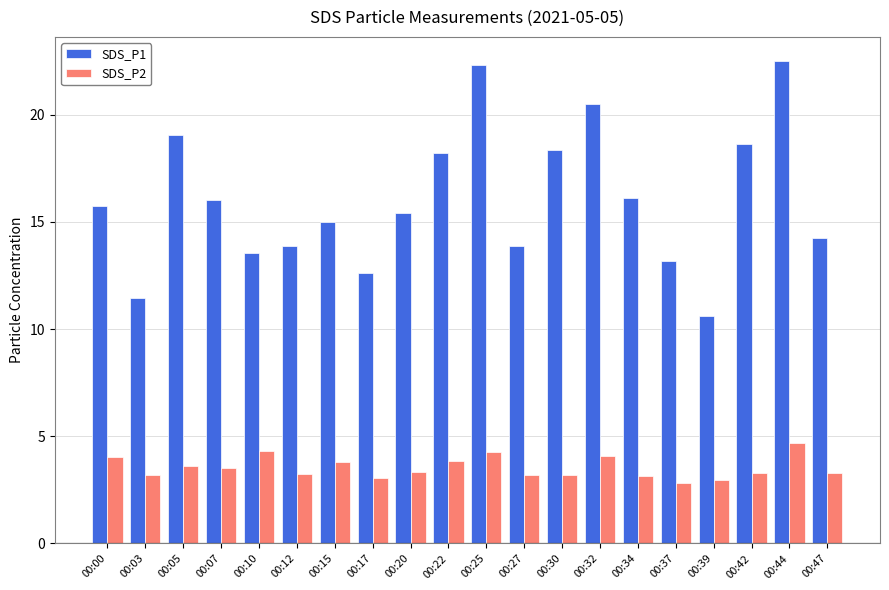

What is the value of the SDS_P1 bar at the 12th from the left?

13.9